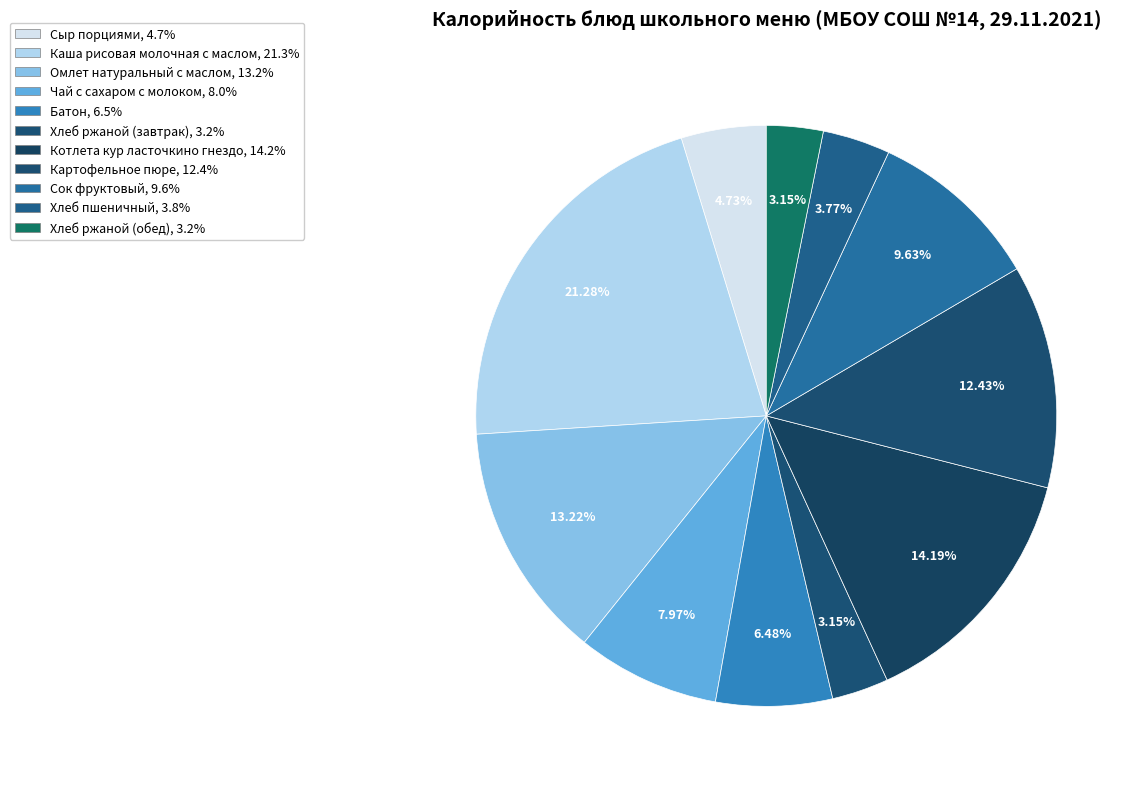

What percentage is the Сыр порциями slice, to the nearest percent?

5%